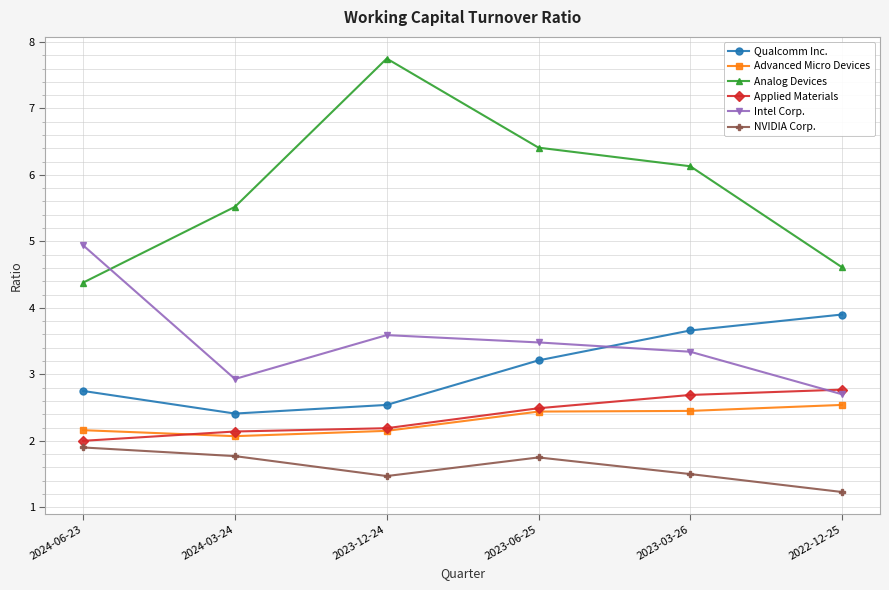

Which category has the highest value in the Intel Corp. series?

2024-06-23